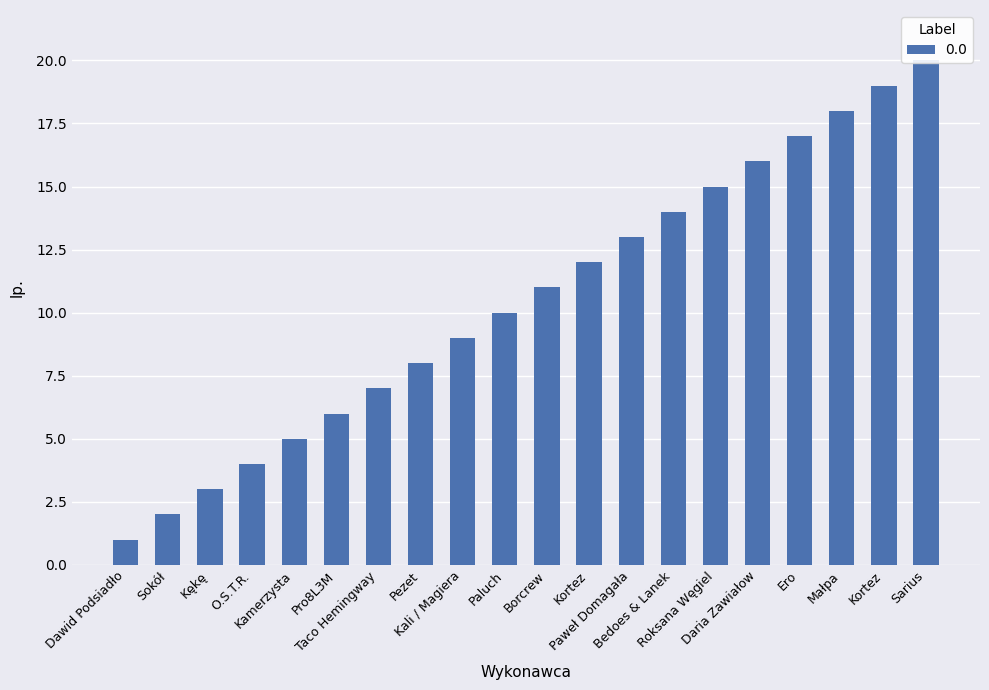

Where does the data first go above 11?

Kortez